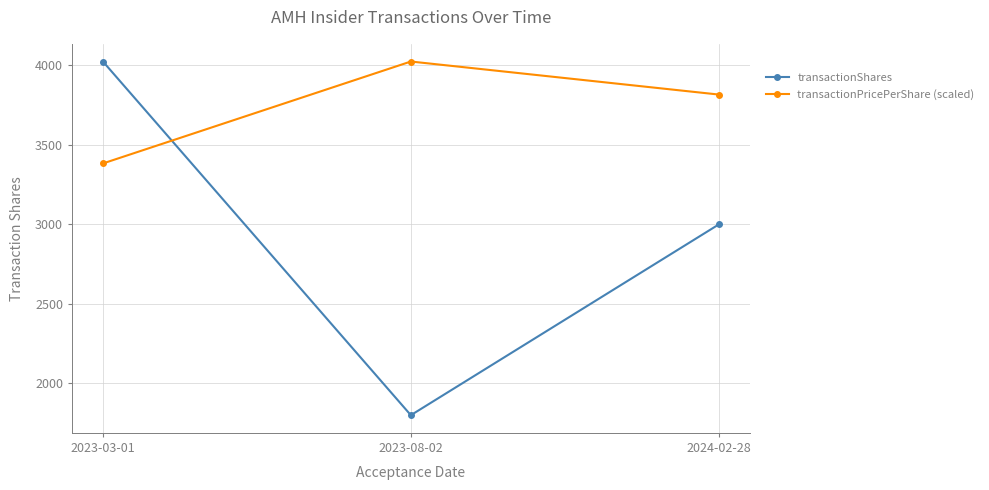

What position from the right is 2024-02-28?

1